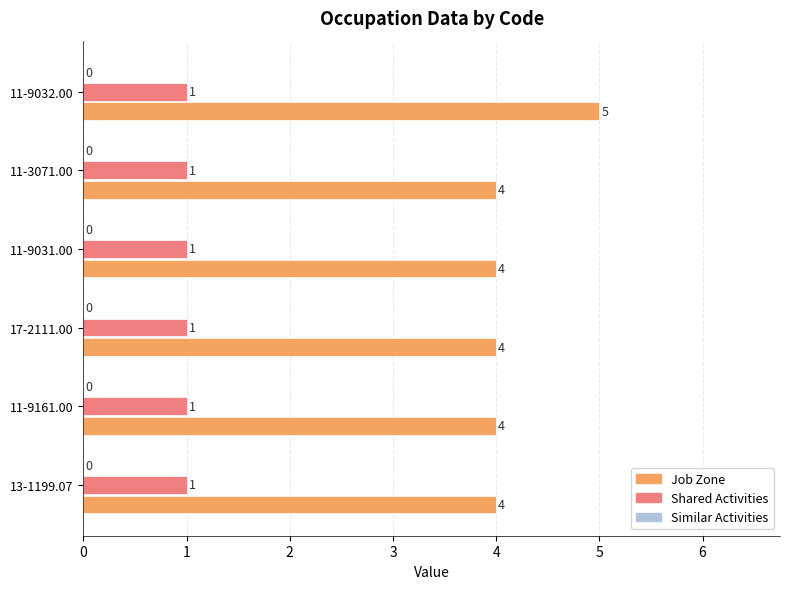

What is the greatest value displayed?

5